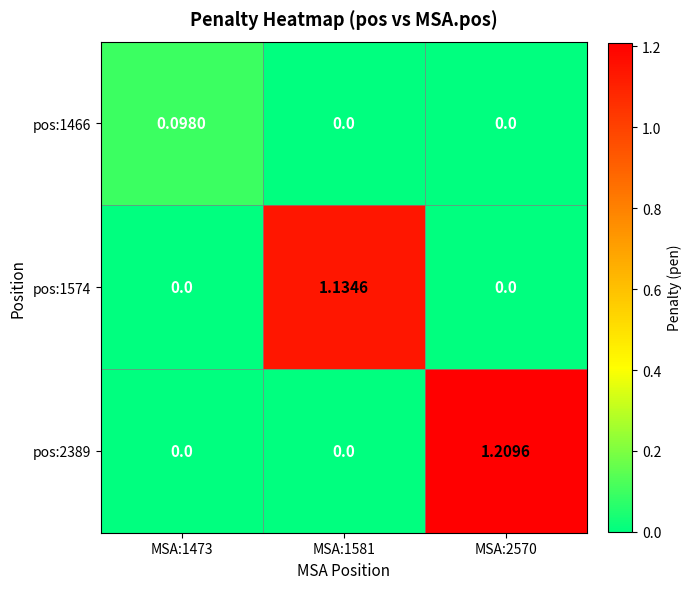

Is the value of pos:1466 at MSA:1473 greater than the value of pos:2389 at MSA:2570?

No